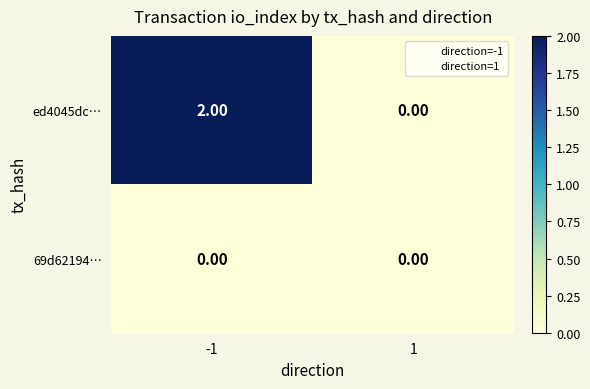

List the series in order of their overall mean, lowest first.

69d62194…, ed4045dc…